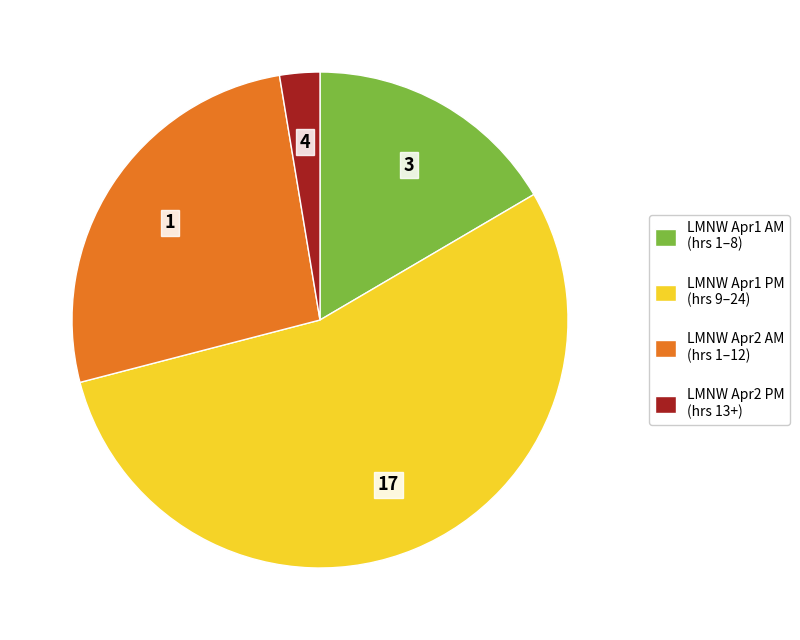

Does any single category account for the majority?

Yes